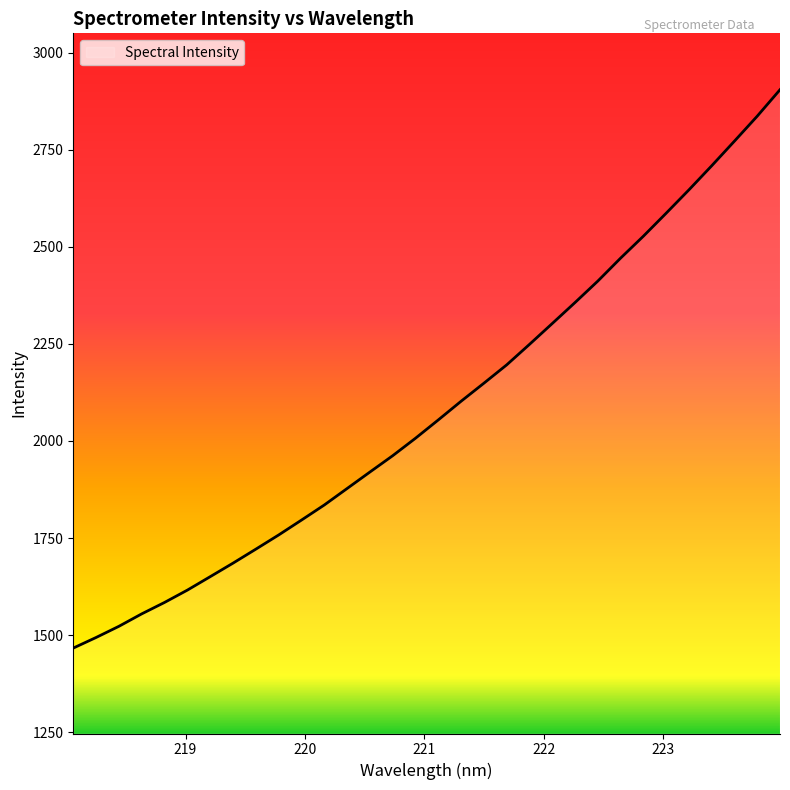

Count the number of data series in this chart.

1